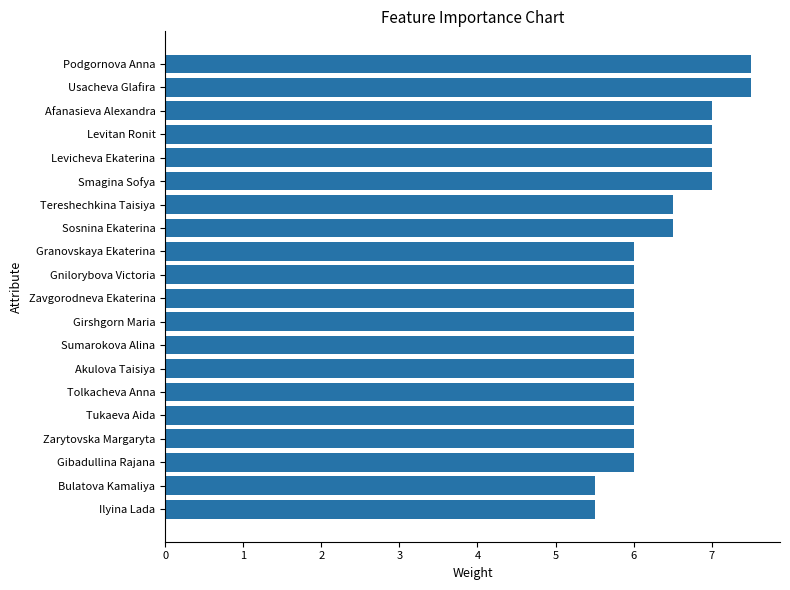

Reading bottom to top, extract all data points from this chart.

Ilyina Lada=5.5	Bulatova Kamaliya=5.5	Gibadullina Rajana=6.0	Zarytovska Margaryta=6.0	Tukaeva Aida=6.0	Tolkacheva Anna=6.0	Akulova Taisiya=6.0	Sumarokova Alina=6.0	Girshgorn Maria=6.0	Zavgorodneva Ekaterina=6.0	Gnilorybova Victoria=6.0	Granovskaya Ekaterina=6.0	Sosnina Ekaterina=6.5	Tereshechkina Taisiya=6.5	Smagina Sofya=7.0	Levicheva Ekaterina=7.0	Levitan Ronit=7.0	Afanasieva Alexandra=7.0	Usacheva Glafira=7.5	Podgornova Anna=7.5